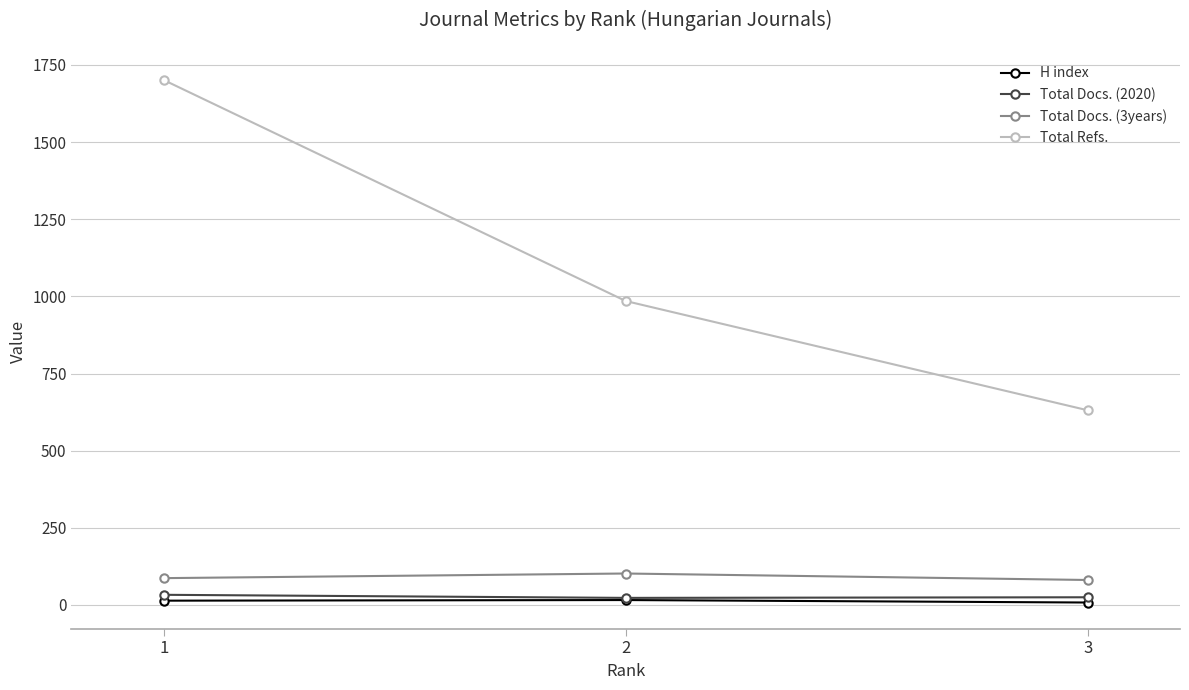

Which series has the largest range (max minus min)?

Total Refs.